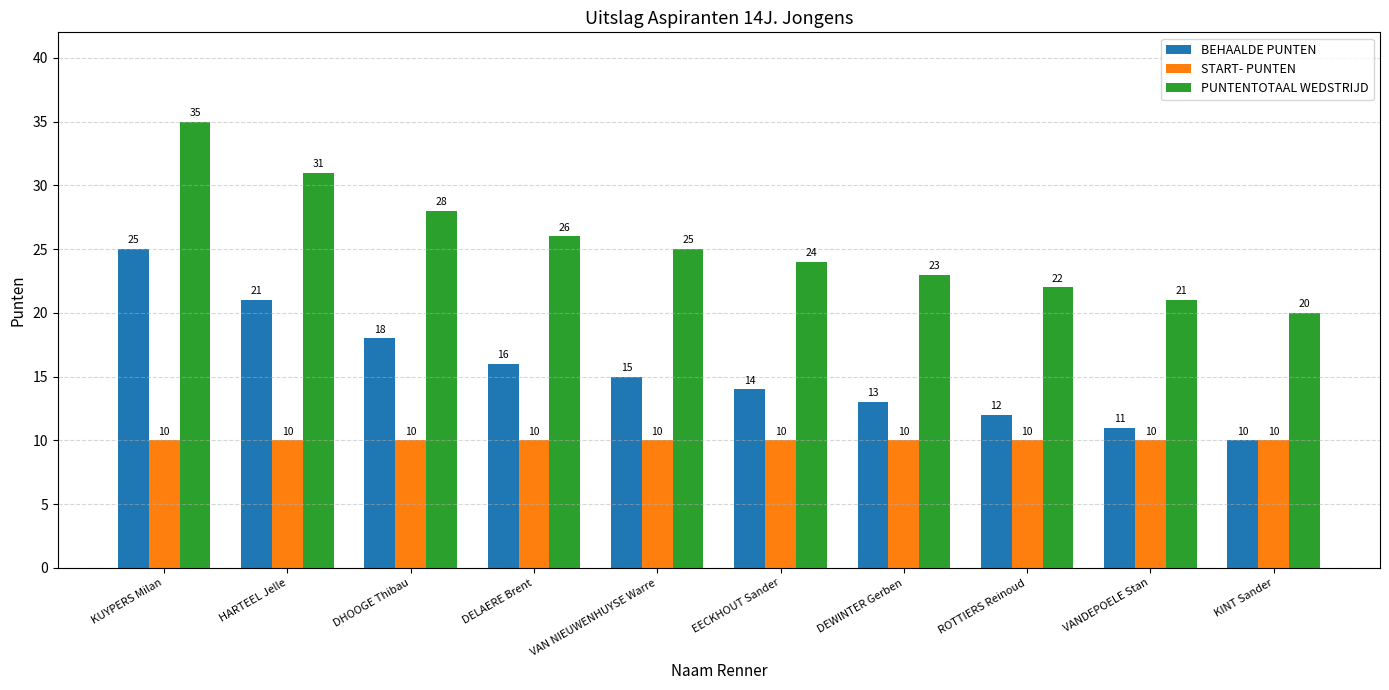

What position from the right is VAN NIEUWENHUYSE Warre?

6